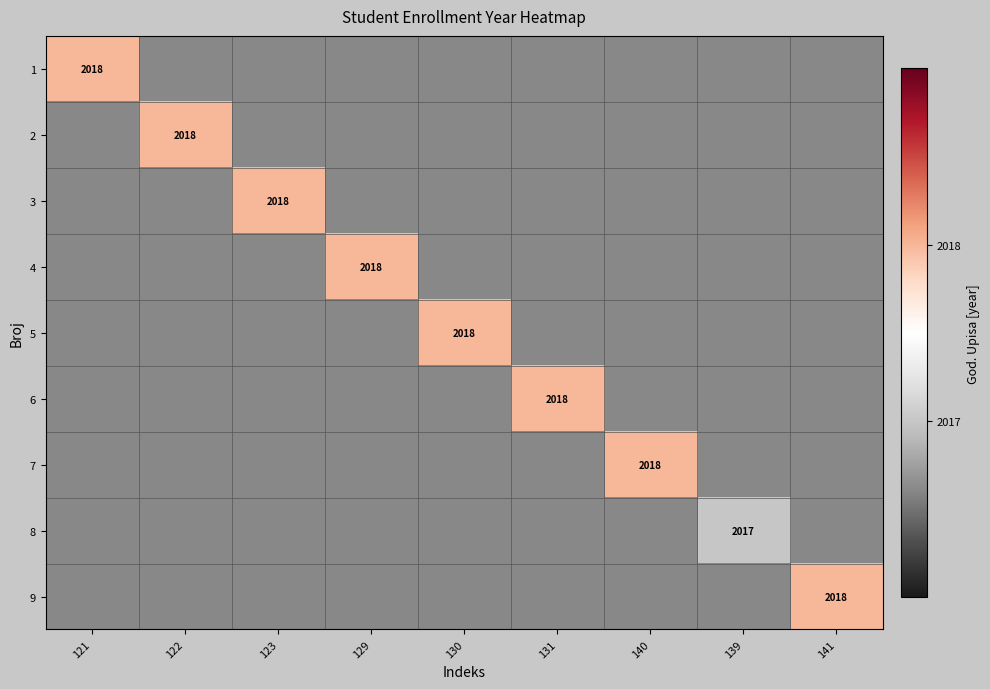

Is the value of 3 at 131 greater than the value of 7 at 122?

No